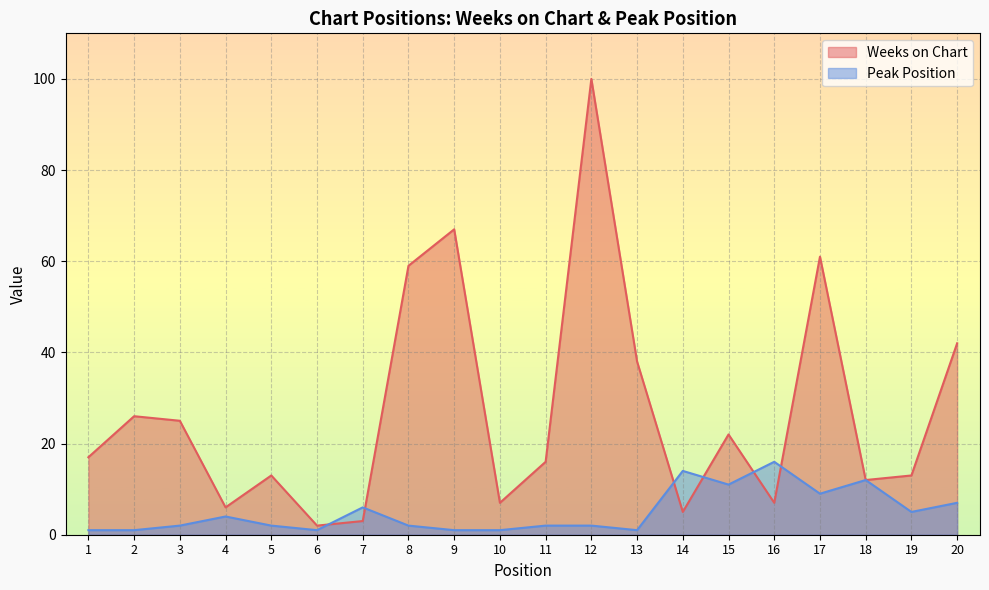

What is the difference between the maximum and second lowest values in the Peak Position series?

15